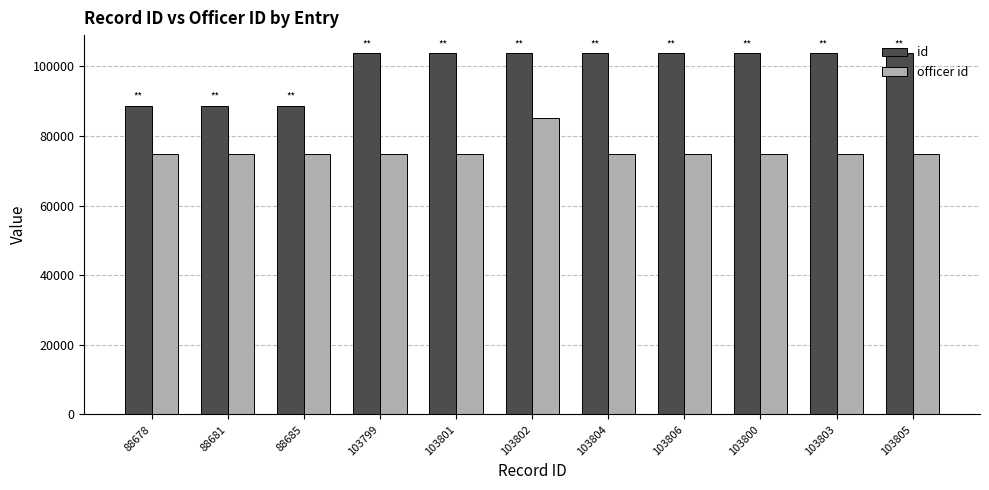

What is the label of the 10th bar from the left?

103803